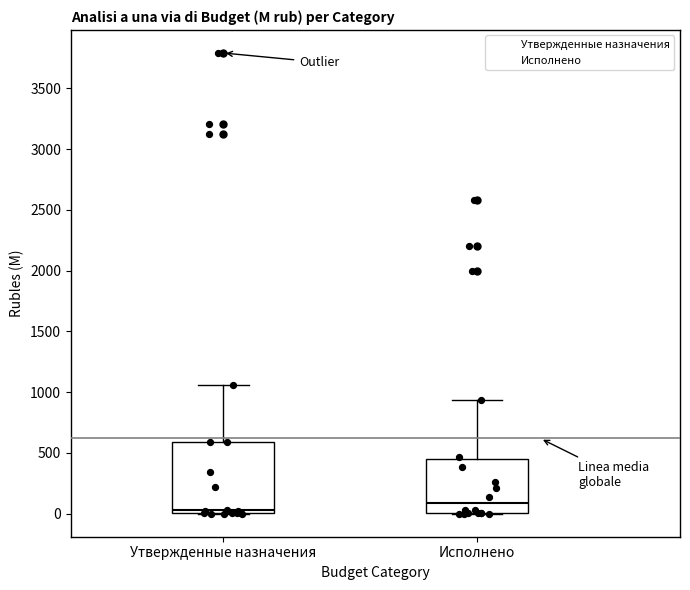

Reading left to right, read every box against the y-axis: the position of its median line, the range the box covers, and the ends of its whiskers. The values are not printed on the chart, so give them approximately, as read against the axis.

Утвержденные назначения: median 50, box 0 to 600, whiskers 0 to 1050
Исполнено: median 100, box 0 to 450, whiskers 0 to 950